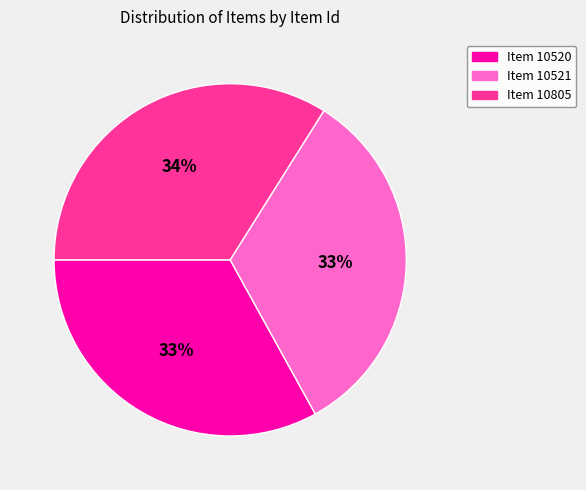

Which slice is the largest?

Item 10805